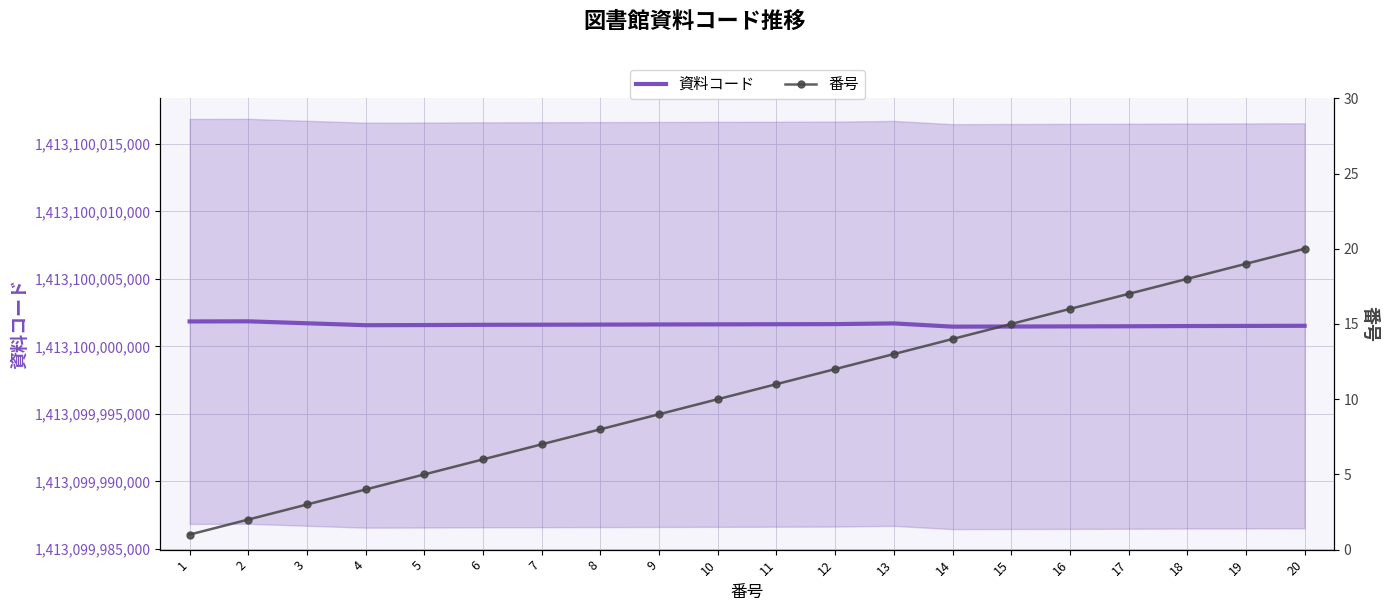

Reading left to right, what are all the values shown in this chart?

資料コード: 1413100001848	1413100001857	1413100001712	1413100001570	1413100001580	1413100001599	1413100001605	1413100001614	1413100001623	1413100001632	1413100001641	1413100001650	1413100001703	1413100001463	1413100001472	1413100001481	1413100001490	1413100001507	1413100001516	1413100001525
番号: 1	2	3	4	5	6	7	8	9	10	11	12	13	14	15	16	17	18	19	20